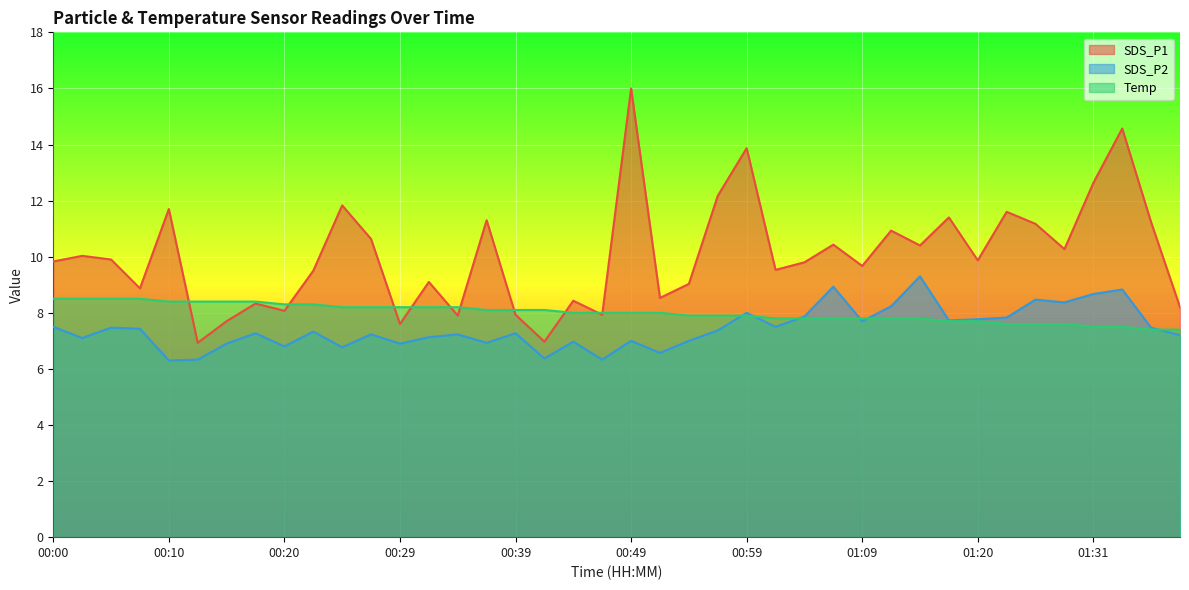

What is the minimum value for Temp?

7.4